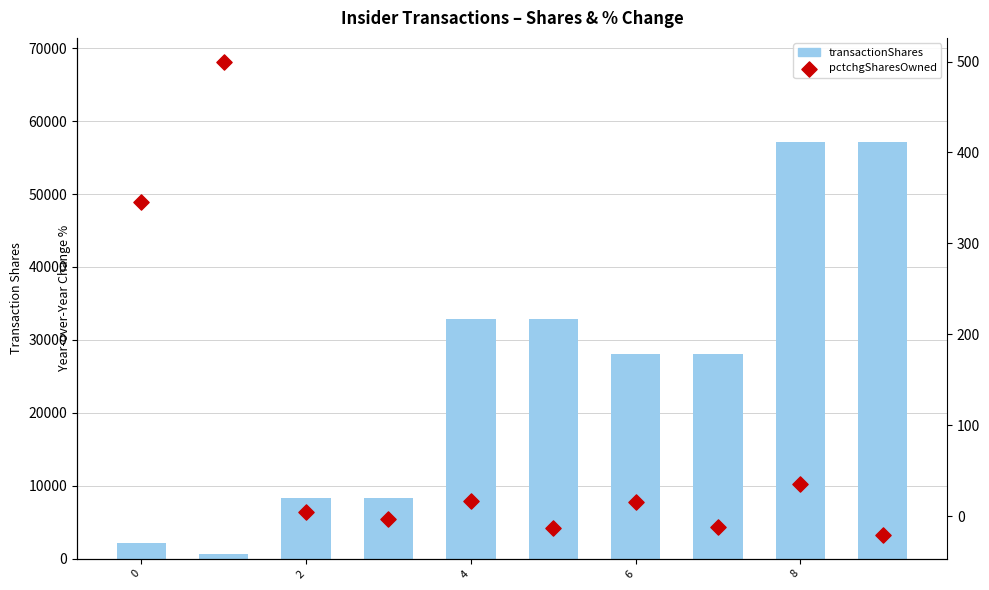

Which series reaches the maximum Y coordinate?

transactionShares